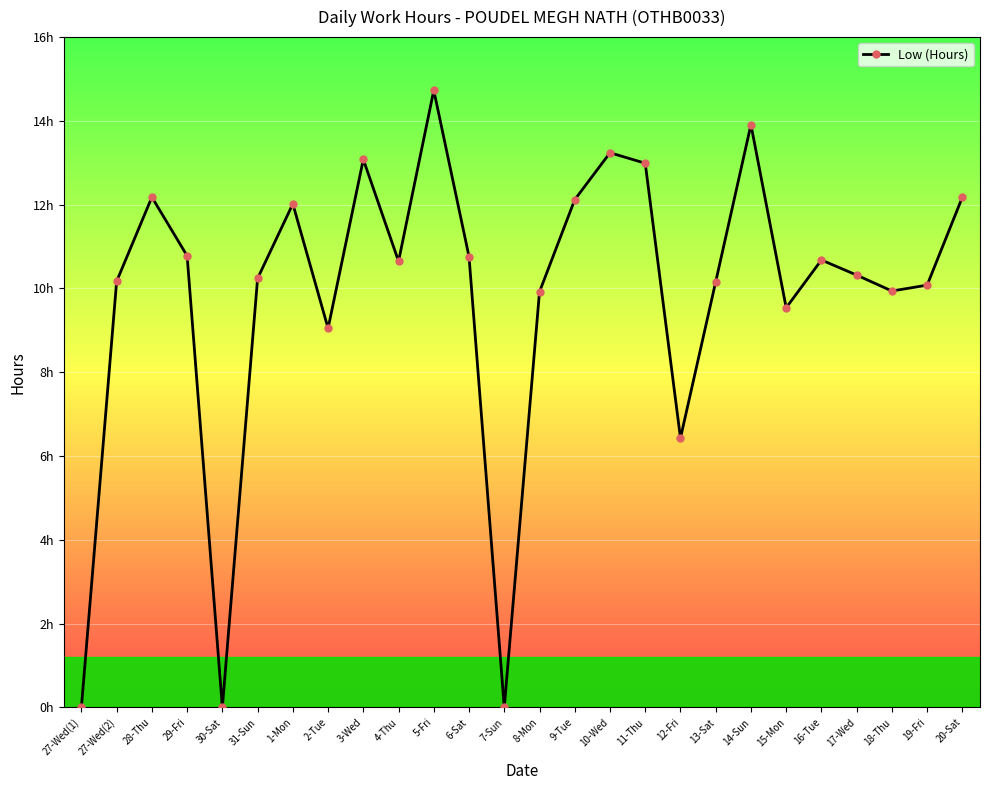

At which label does the data first exceed 10?

27-Wed(2)